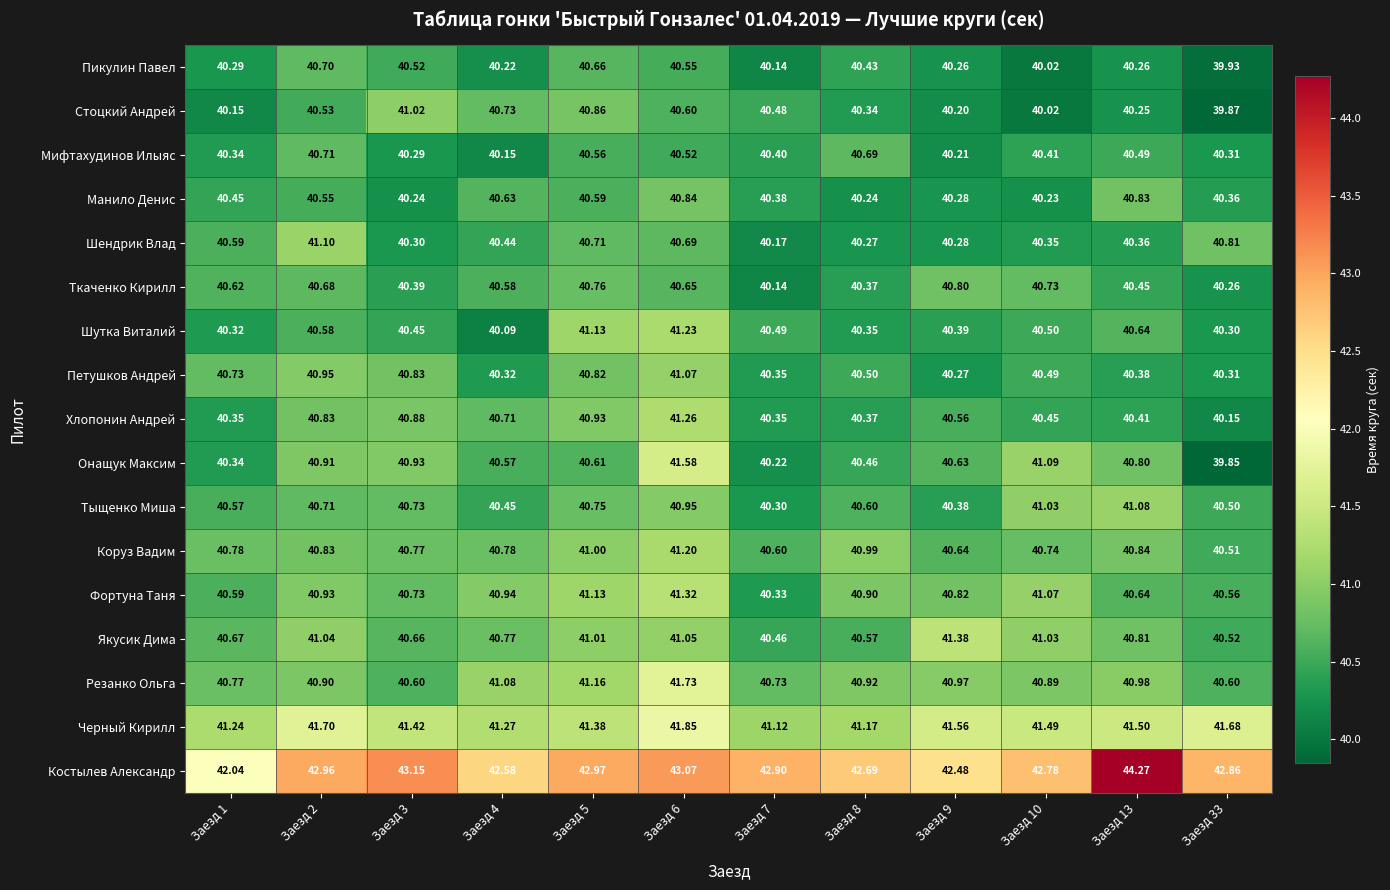

Which series has the largest total across all categories?

Костылев Александр